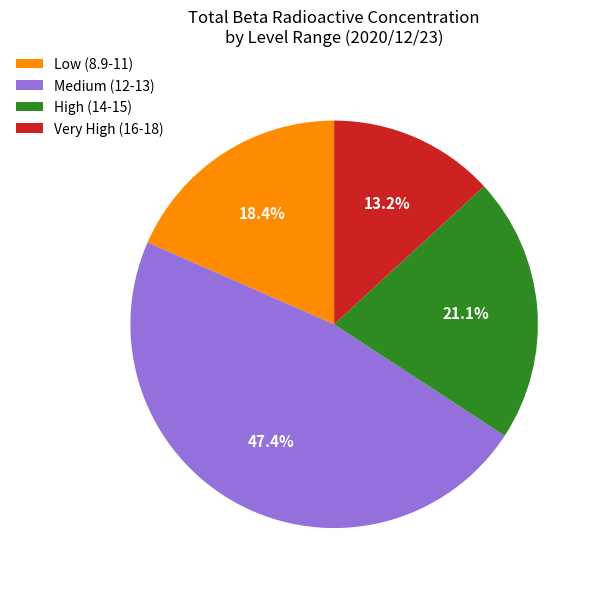

To the nearest percent, what is the average slice percentage?

25%